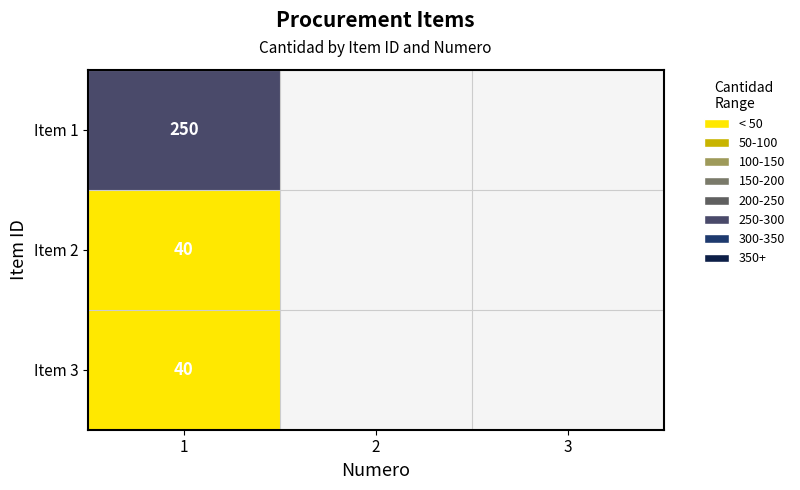

How many distinct data groups are displayed?

3